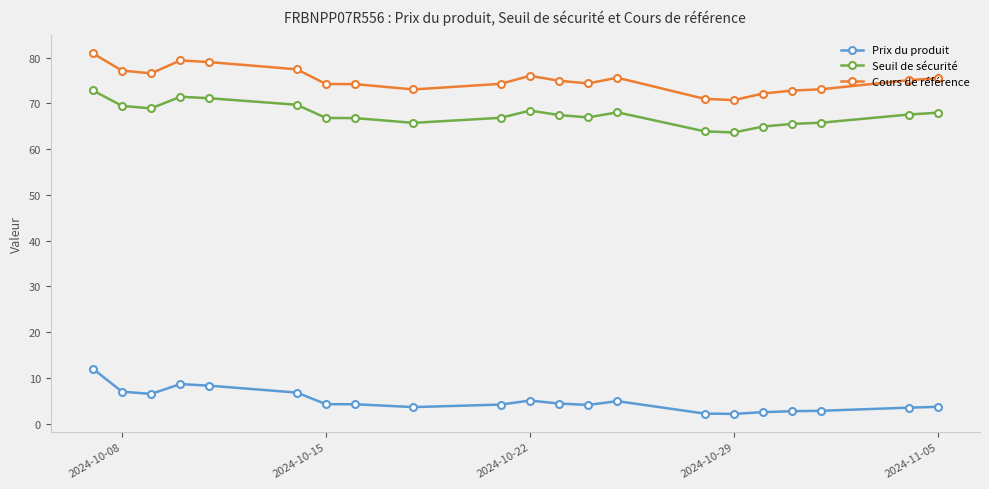

True or false: Prix du produit and Cours de référence intersect in this chart.

False